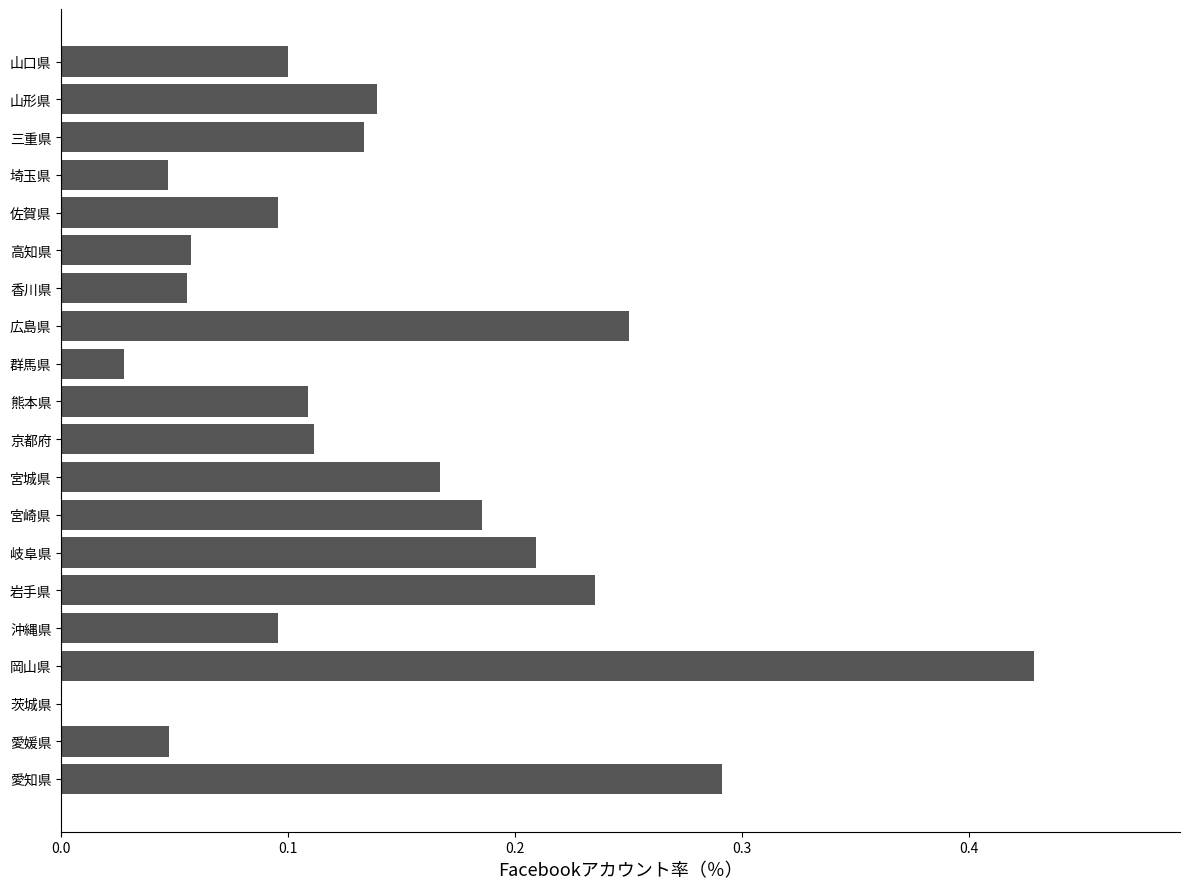

Are the bars grouped side by side (vs. stacked)?

No